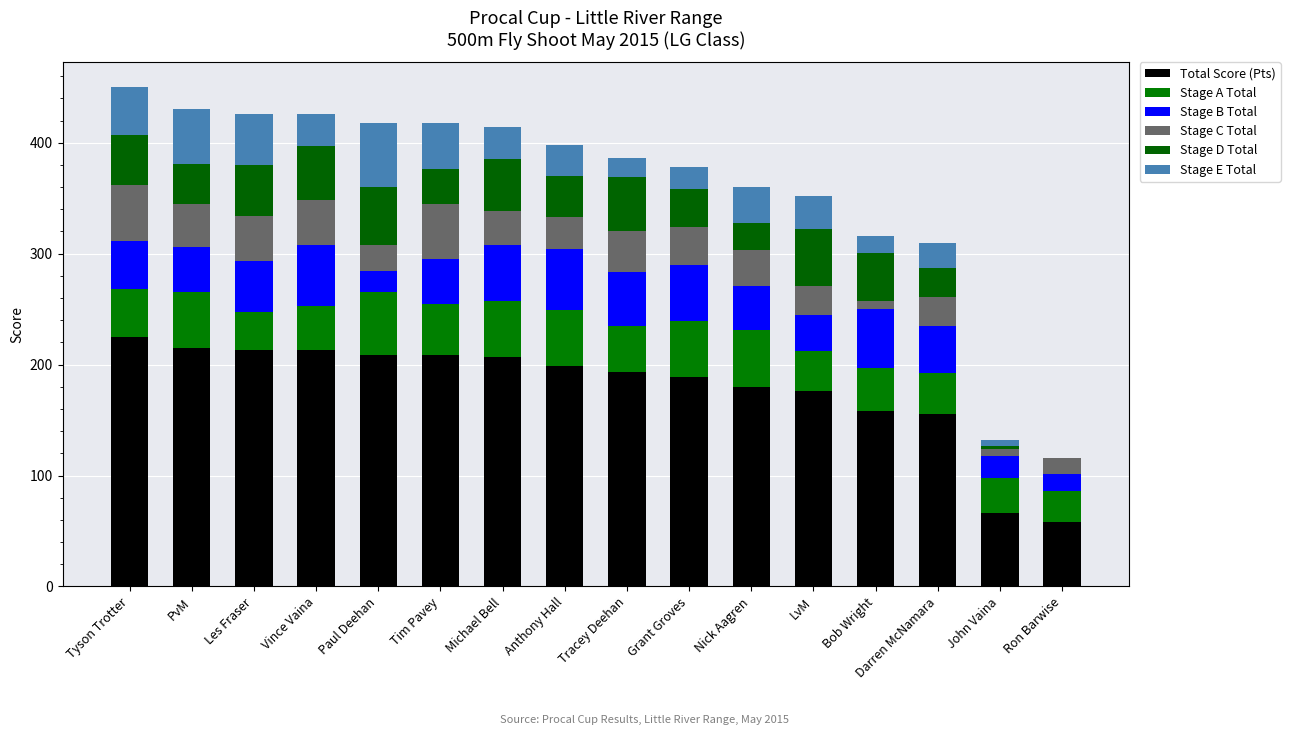

Are the bars grouped side by side (vs. stacked)?

No